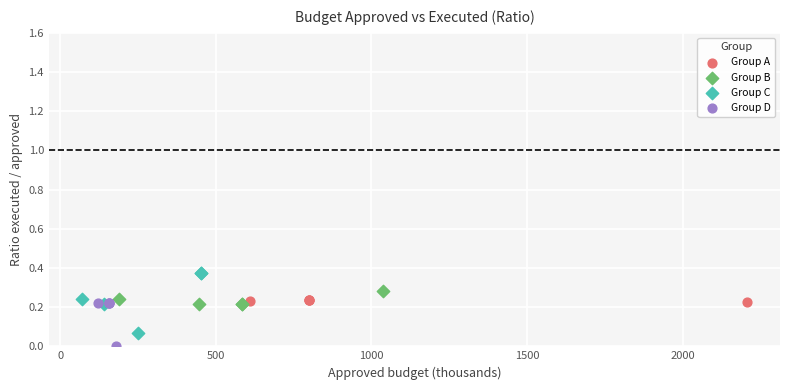

Which series has the widest spread of Y values?

Group C